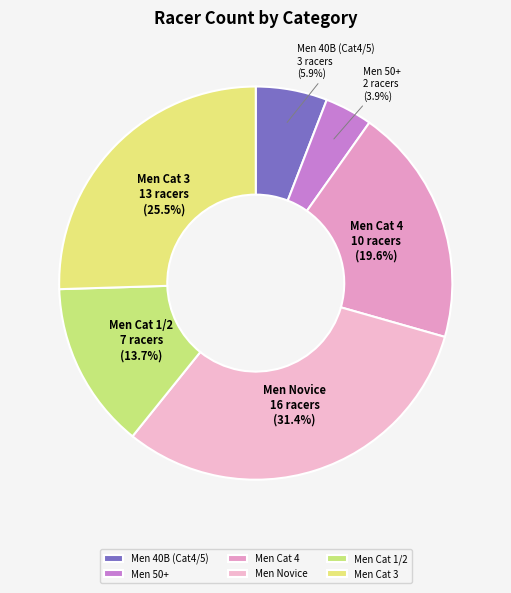

Which has a higher value, Men Cat 4 or Men Cat 3?

Men Cat 3